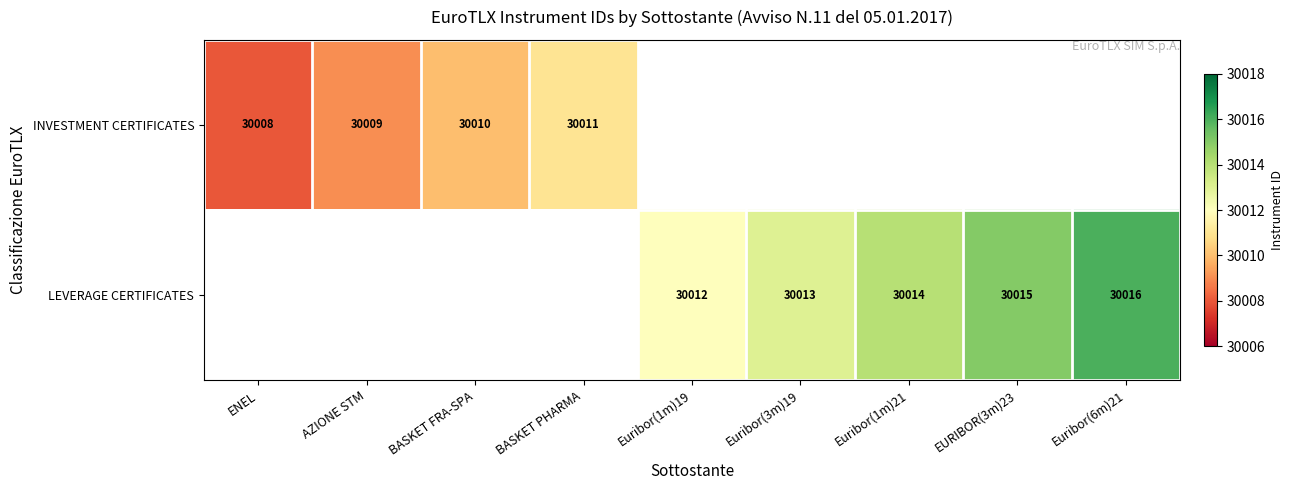

The LEVERAGE CERTIFICATES series shows 30014 at Euribor(1m)21. True or false?

True